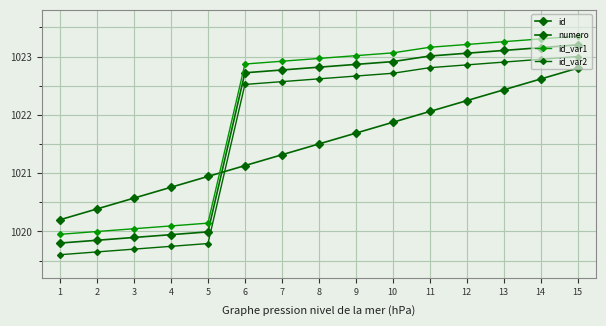

List the labels in order of numero value, largest first.

15, 14, 13, 12, 11, 10, 9, 8, 7, 6, 5, 4, 3, 2, 1